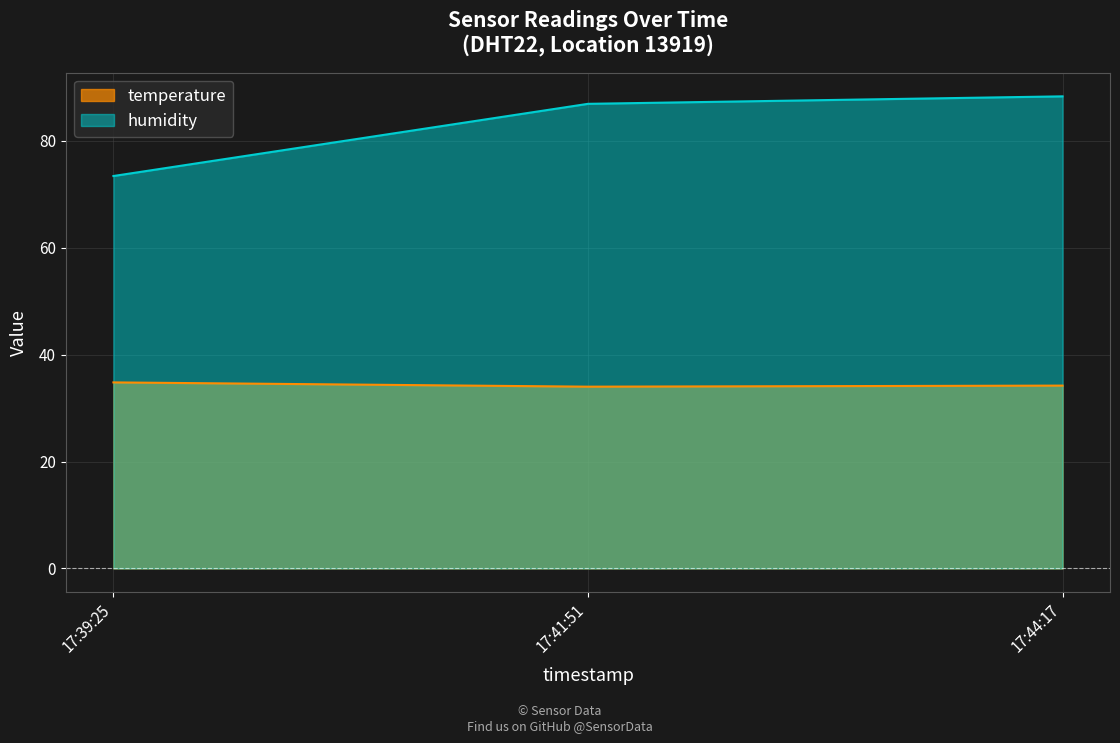

What is the sum of all humidity values?

248.6